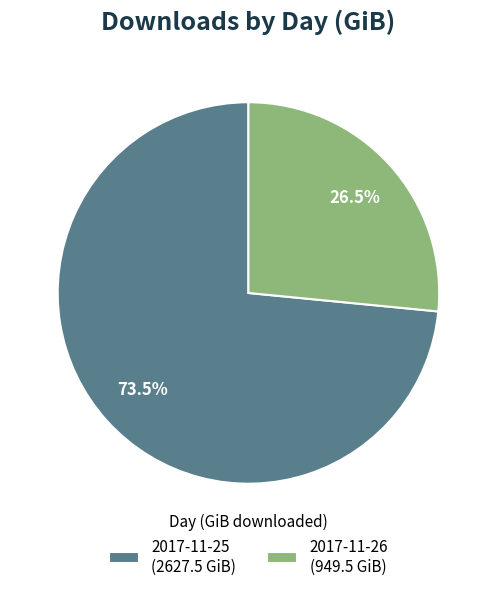

Which slice is the largest?

2017-11-25